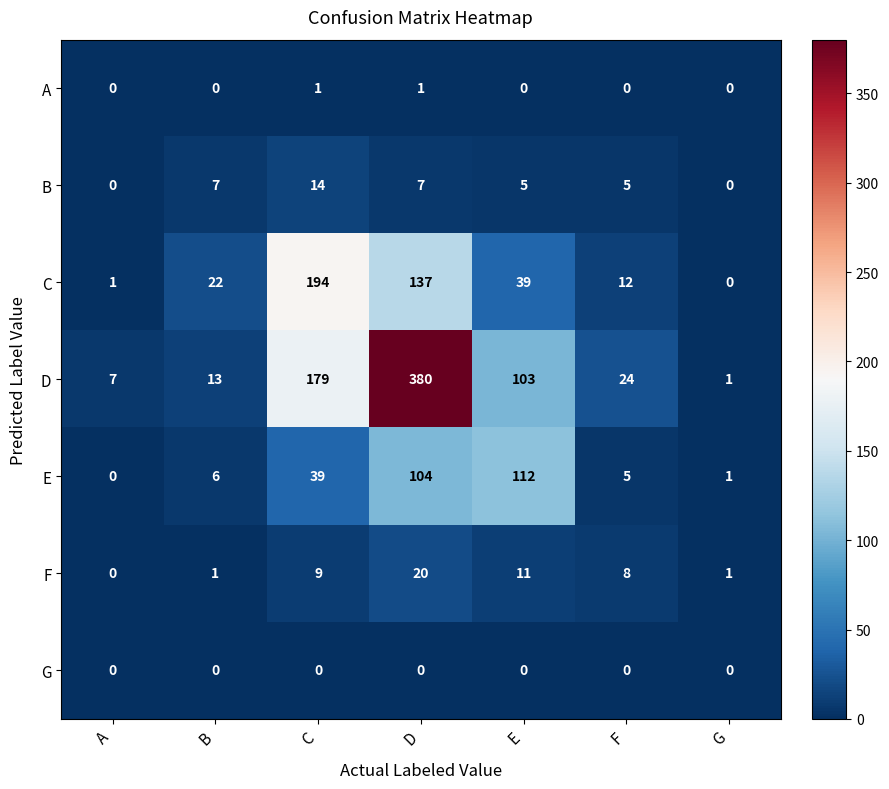

True or false: D has a value of 5 at B.

False